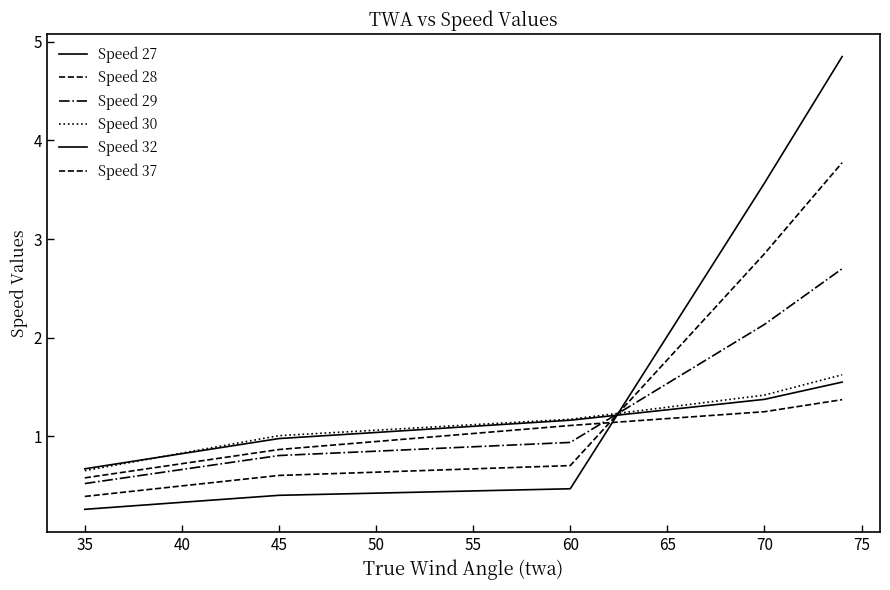

Rank the series by their maximum value, from lowest to highest.

Speed 37, Speed 32, Speed 30, Speed 29, Speed 28, Speed 27